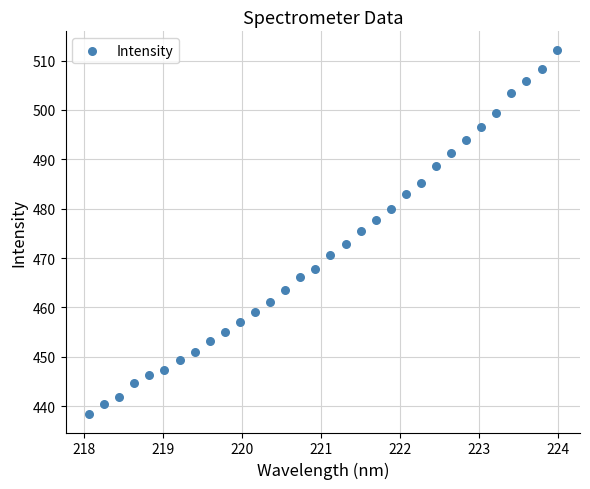

What is the range of Y values (max minus min)?

73.9